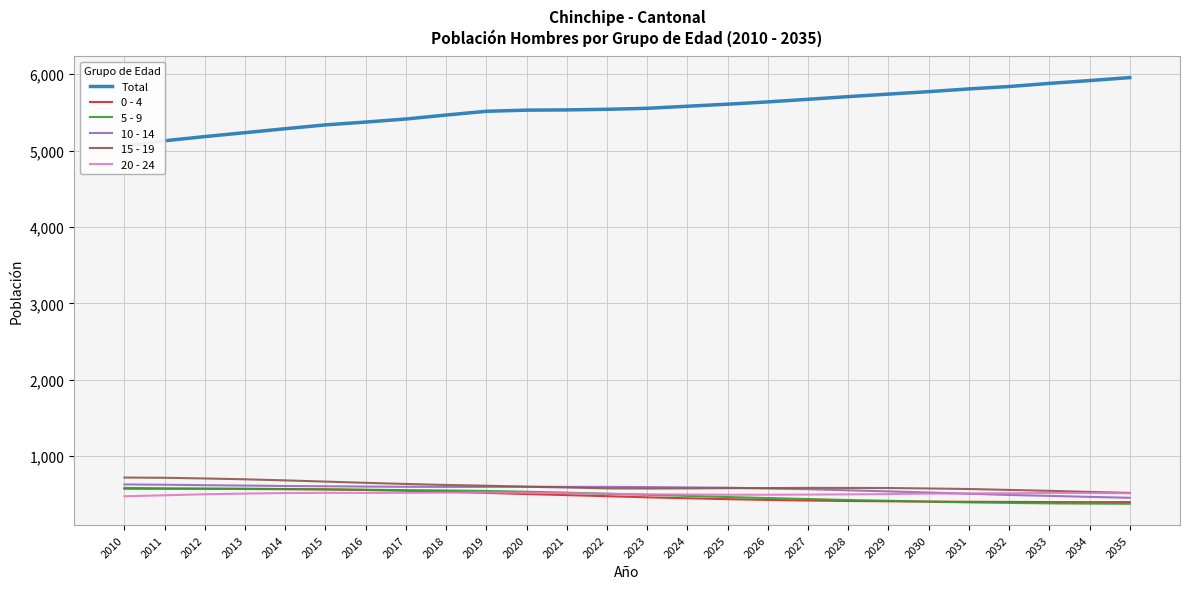

Which series has the largest total across all categories?

Total